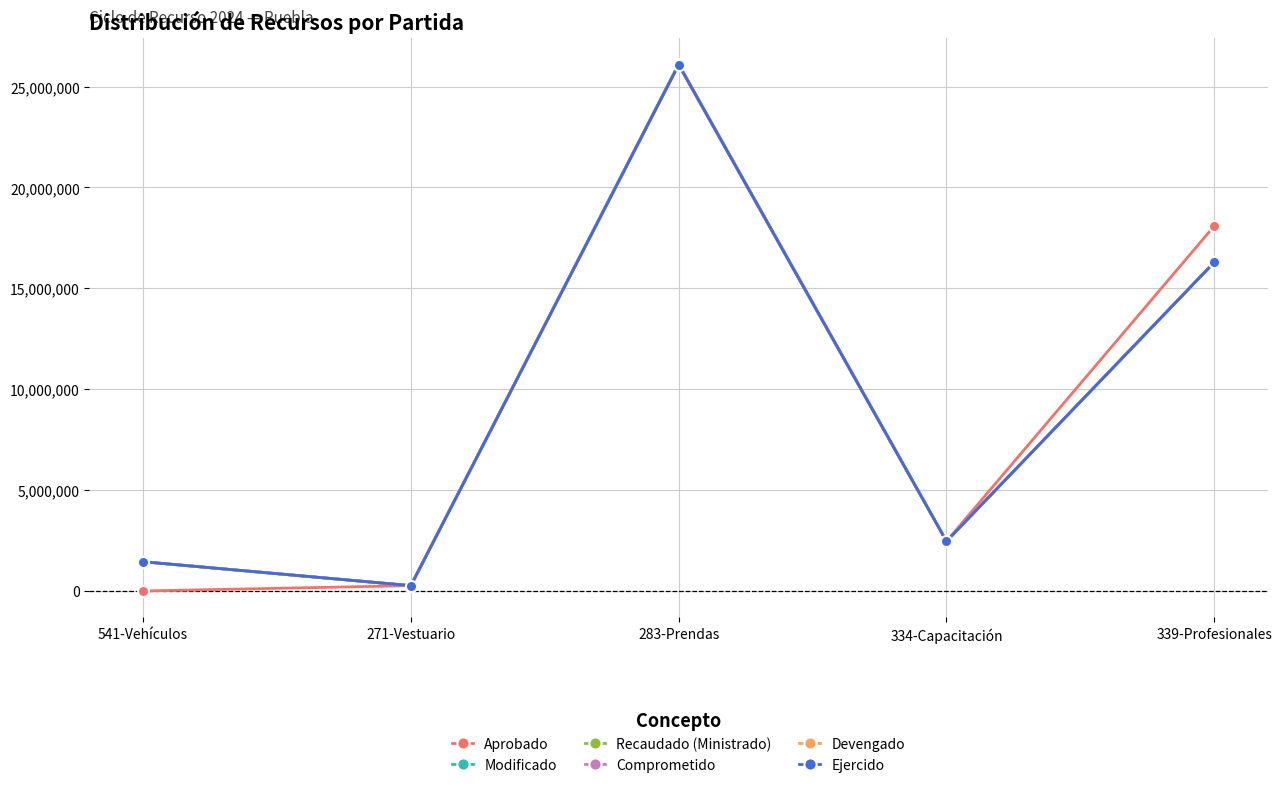

What is the approximate value of Devengado at 283-Prendas?

26089199.4